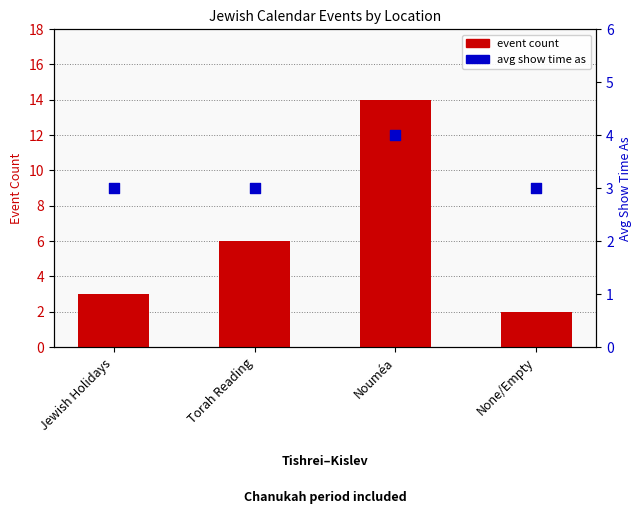

Which series reaches the minimum Y coordinate?

event count